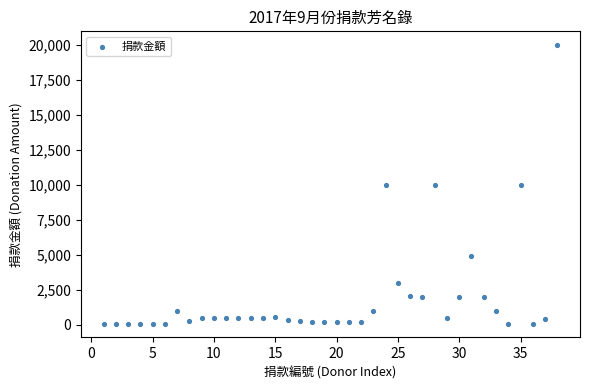

What is the range of X values (max minus min)?

37